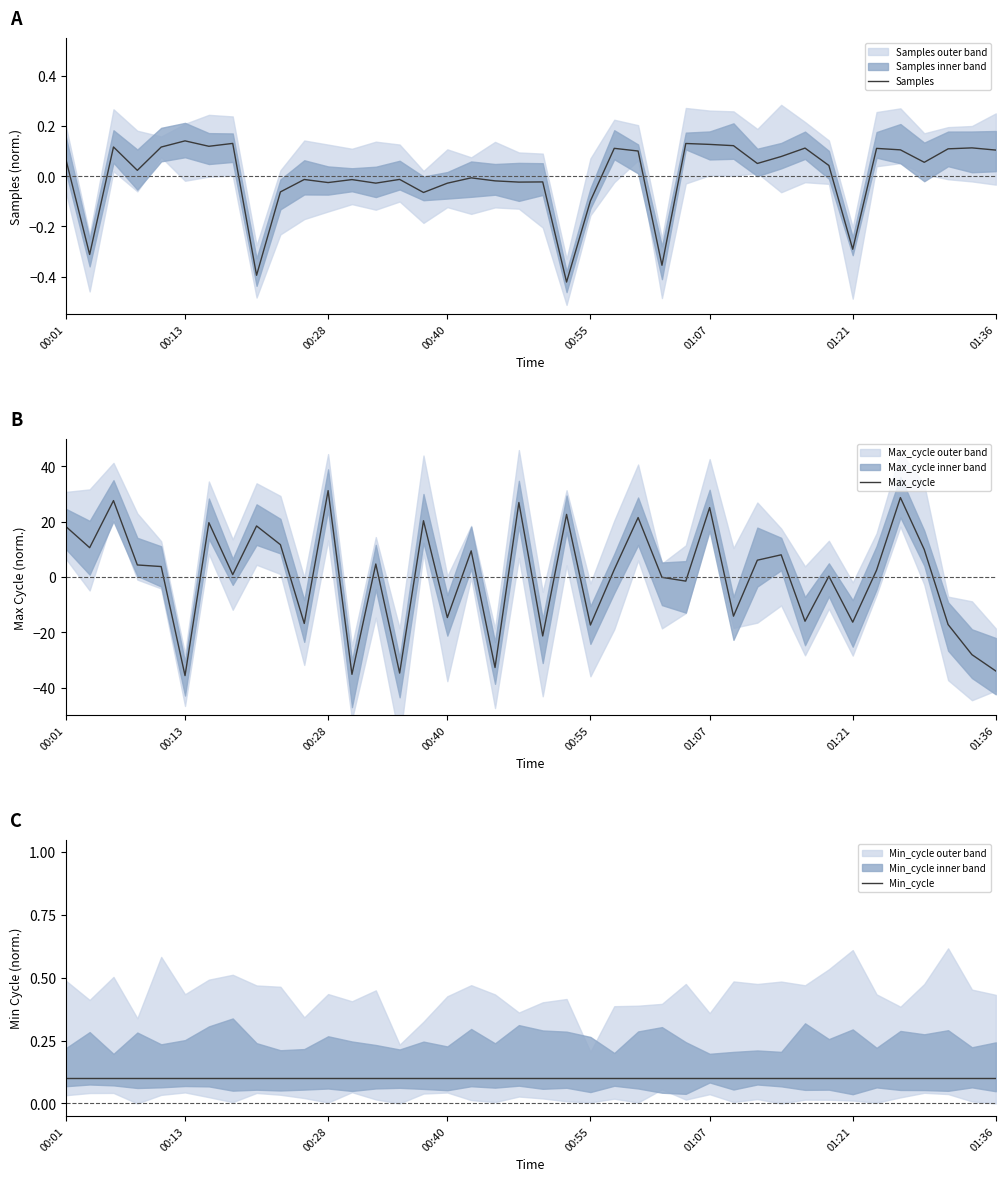

The value of Max_cycle at 00:13 is -35.7. True or false?

True